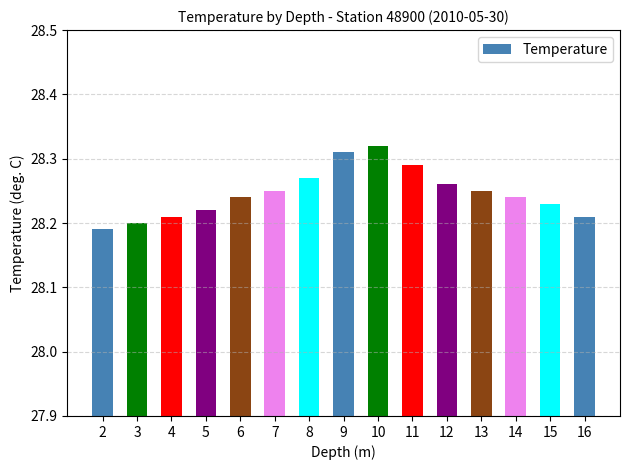

True or false: the data shows 48.9 at 6.

False